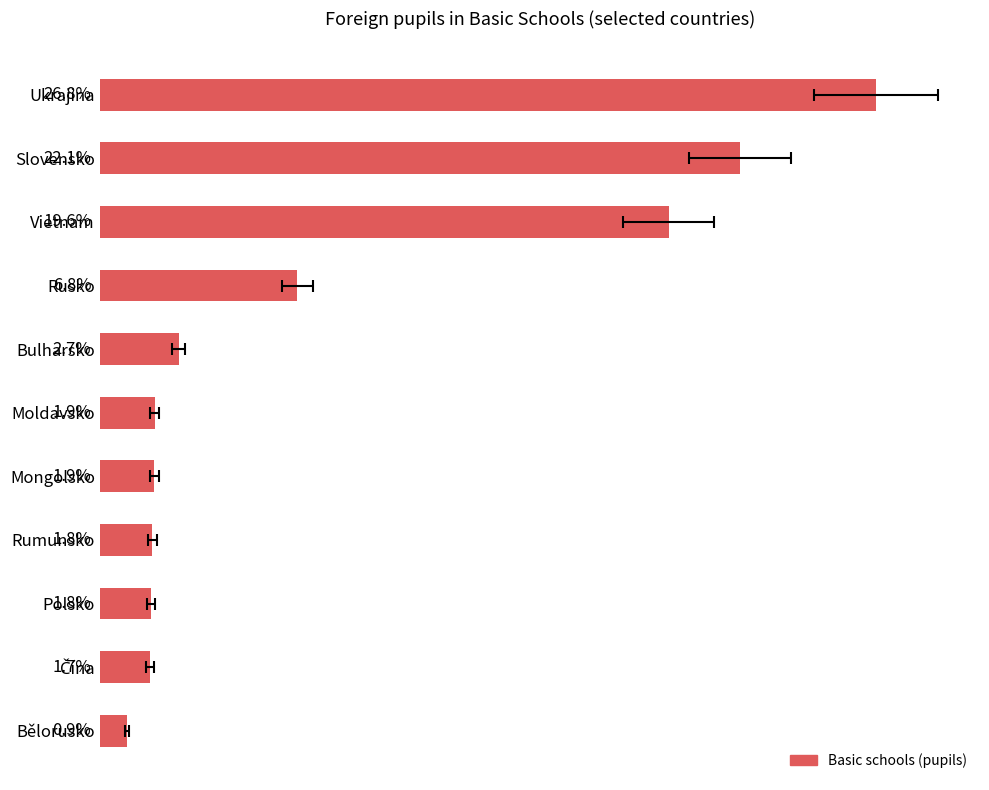

What is the value of the 7th bar from the left?

1.9